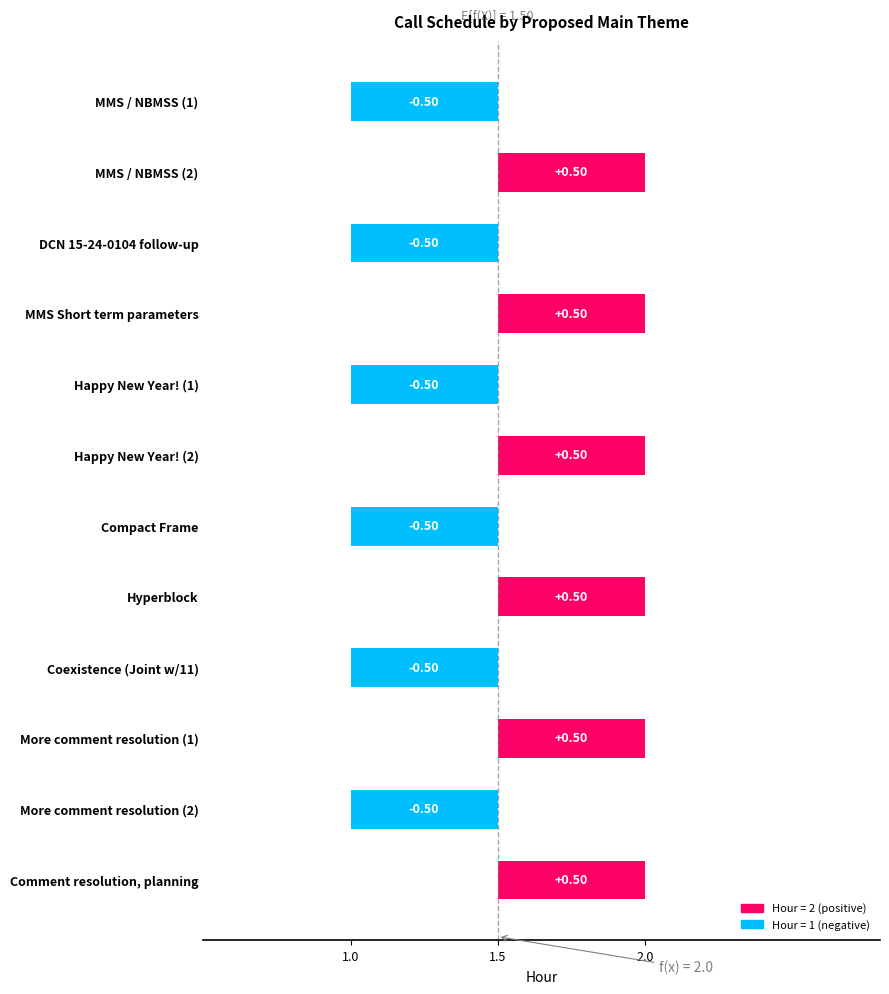

True or false: the data shows 2 at MMS Short term parameters.

True